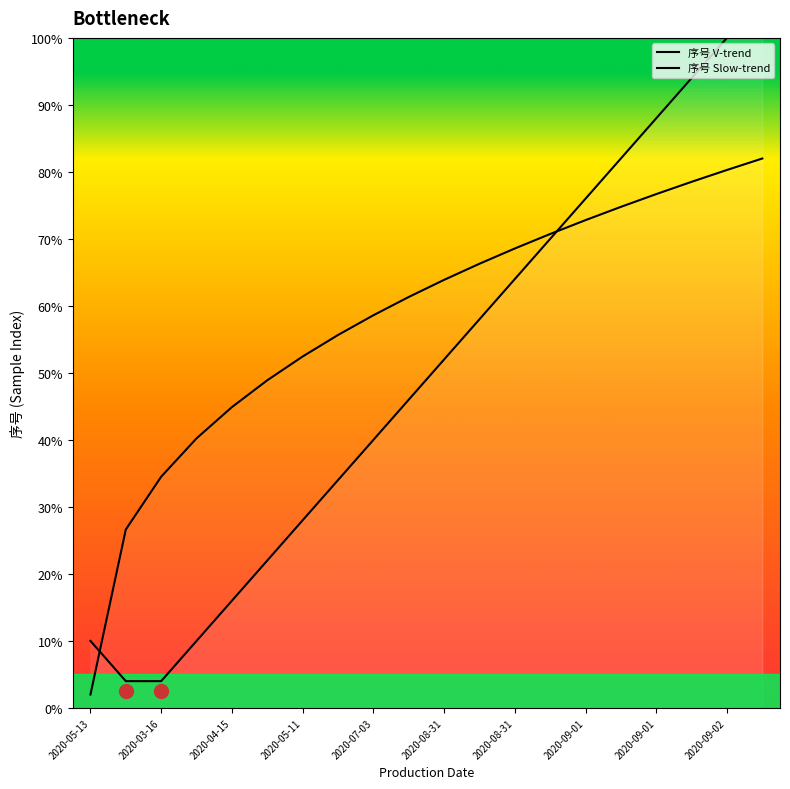

True or false: 序号 V-trend has more than 1 points higher than both neighbors.

False